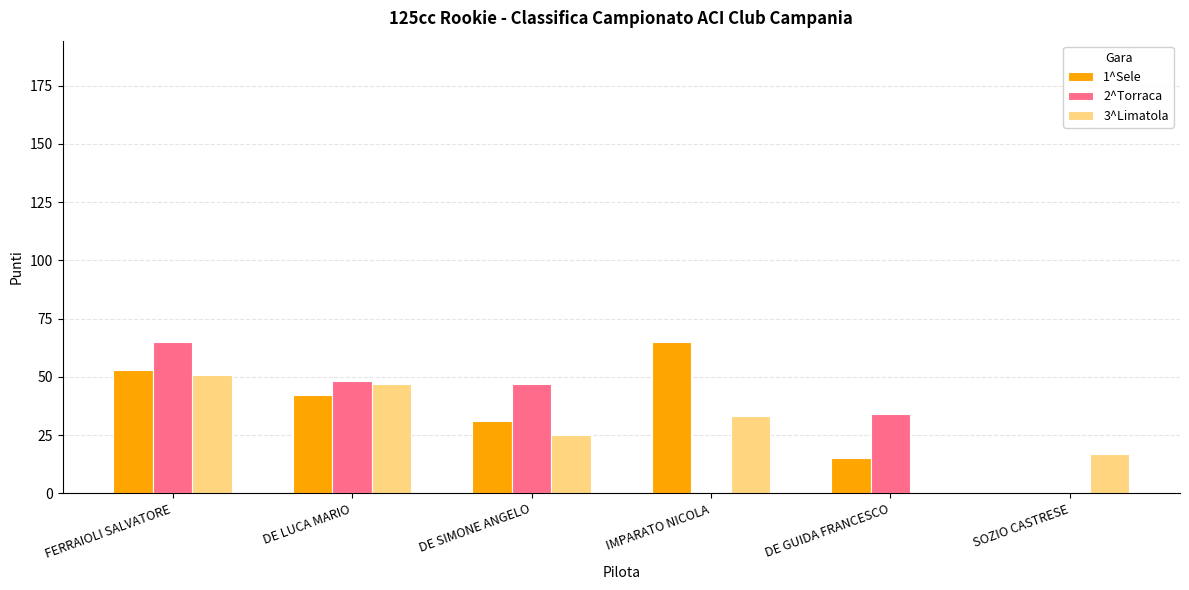

What is the total value across all series at IMPARATO NICOLA?

98